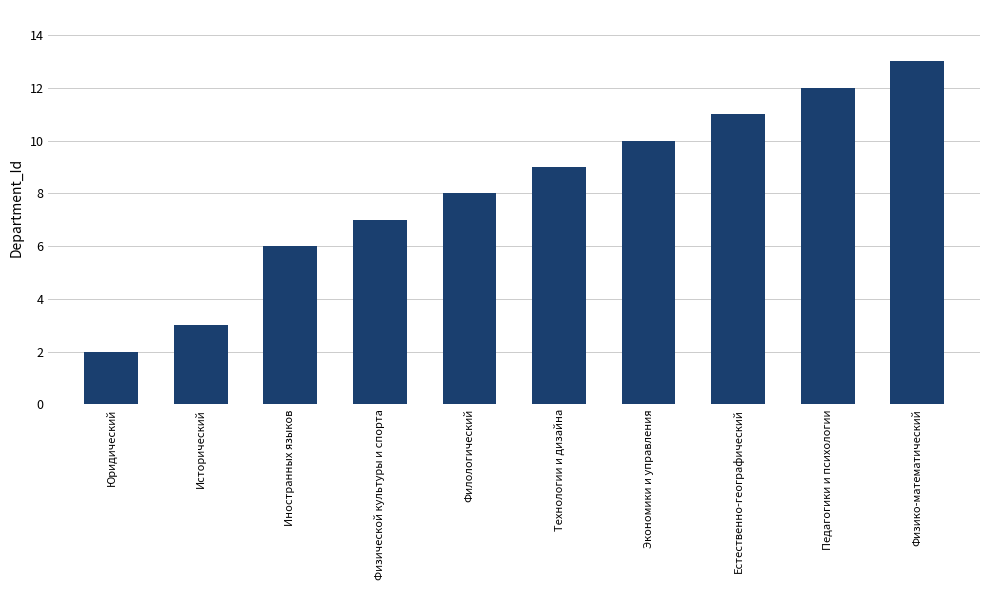

What is the sum of all values?

81